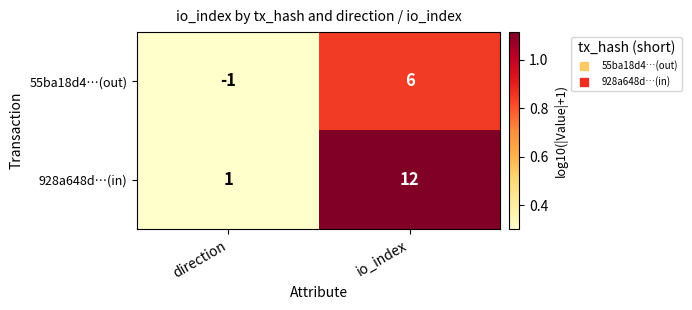

What is the sum of the 55ba18d4…(out) values at direction and io_index?

5